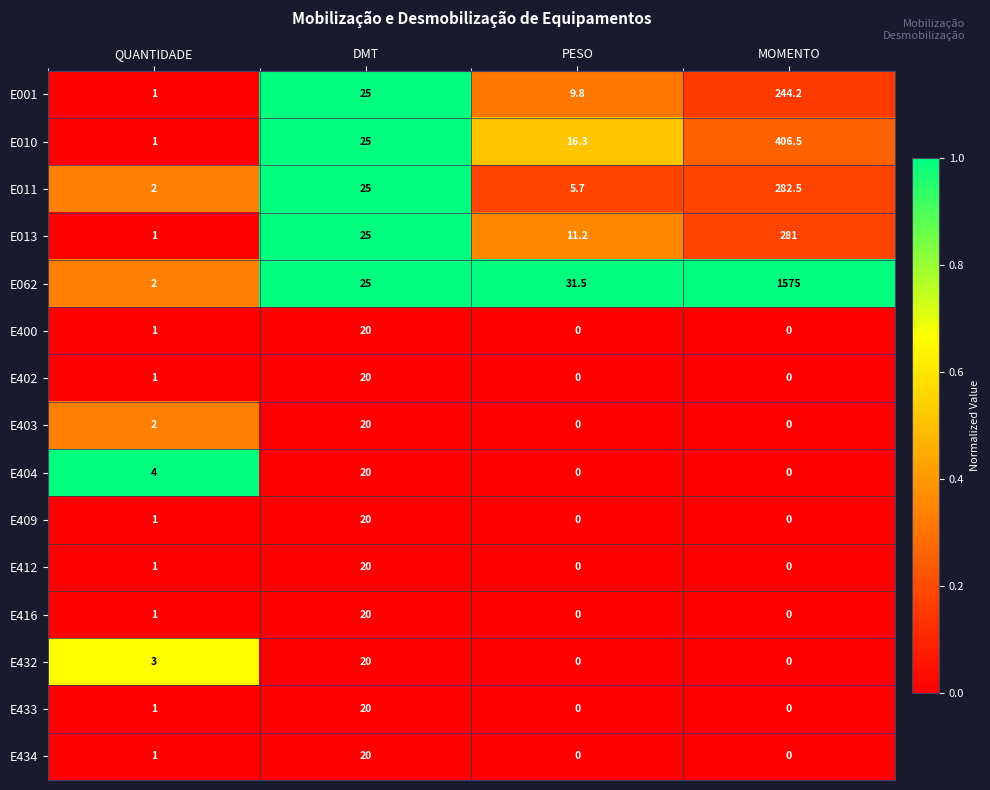

At how many categories does at least one series exceed 0?

4